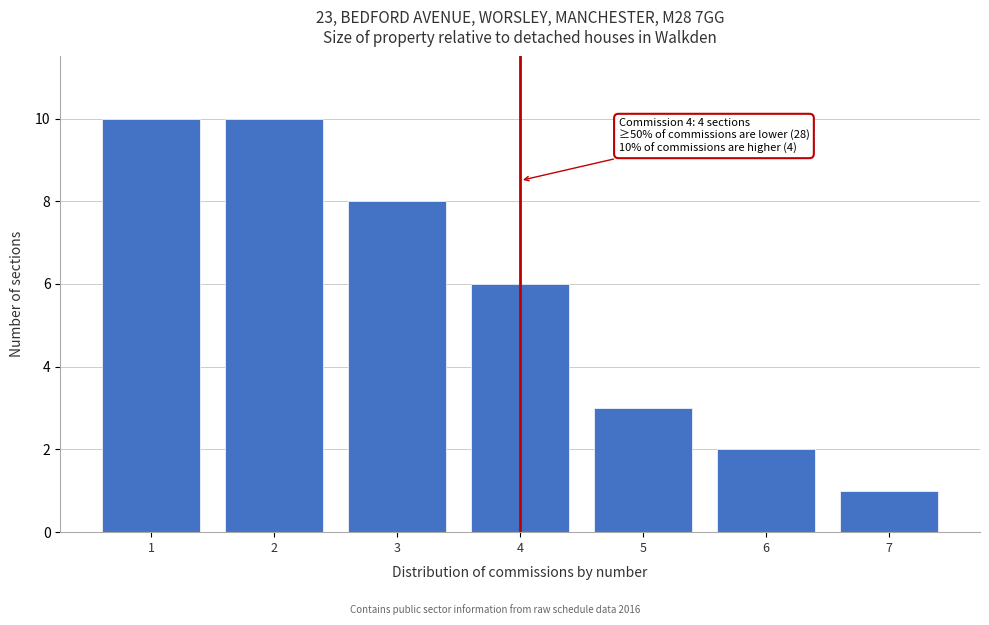

Reading right to left, list all the values displayed in this chart.

7=1	6=2	5=3	4=6	3=8	2=10	1=10